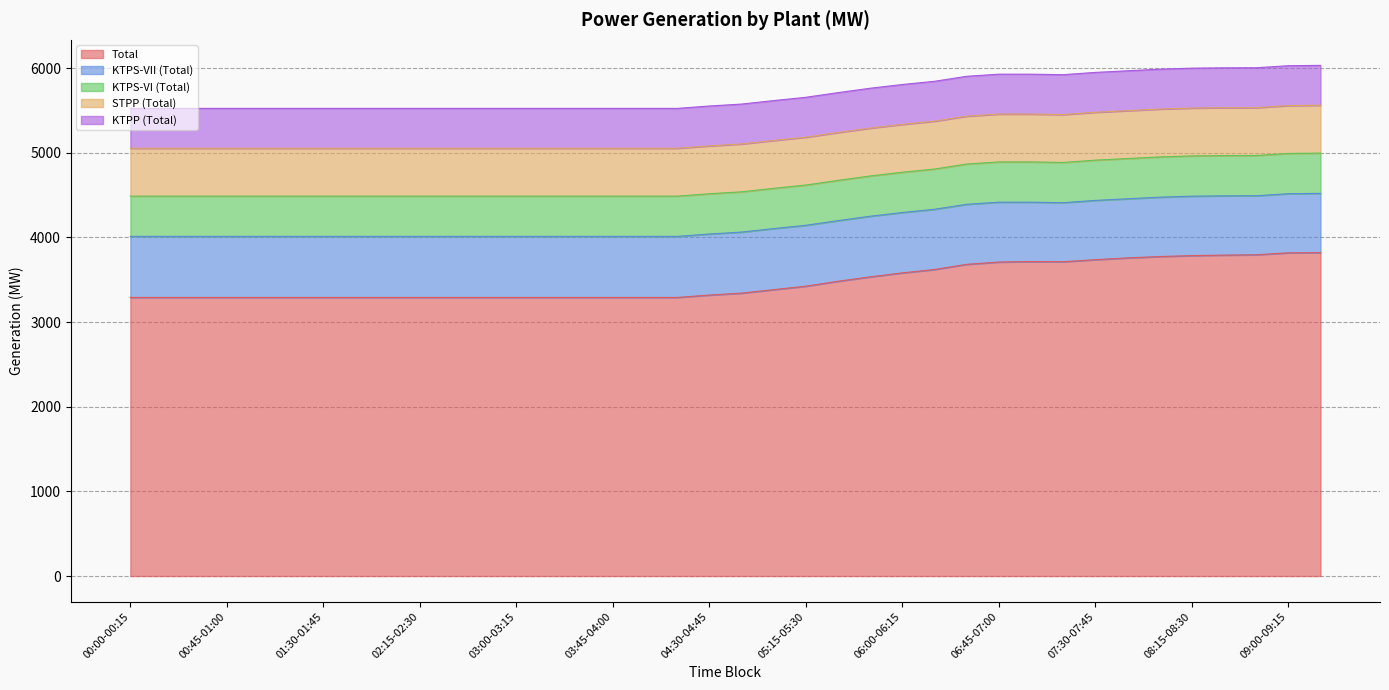

Reading right to left, what are all the values shown in this chart?

Total: 09:15-09:30=3819.6	09:00-09:15=3817.6	08:45-09:00=3794.6	08:30-08:45=3790.6	08:15-08:30=3784.6	08:00-08:15=3773.6	07:45-08:00=3757.6	07:30-07:45=3736.6	07:15-07:30=3712.6	07:00-07:15=3714.6	06:45-07:00=3708.6	06:30-06:45=3681.6	06:15-06:30=3620.6	06:00-06:15=3580.6	05:45-06:00=3533.6	05:30-05:45=3481.6	05:15-05:30=3423.6	05:00-05:15=3382.6	04:45-05:00=3341.6	04:30-04:45=3318.6	04:15-04:30=3290.6	04:00-04:15=3290.6	03:45-04:00=3290.6	03:30-03:45=3290.6	03:15-03:30=3290.6	03:00-03:15=3290.6	02:45-03:00=3290.6	02:30-02:45=3290.6	02:15-02:30=3290.6	02:00-02:15=3290.6	01:45-02:00=3290.6	01:30-01:45=3290.6	01:15-01:30=3290.6	01:00-01:15=3290.6	00:45-01:00=3290.6	00:30-00:45=3290.6	00:15-00:30=3290.6	00:00-00:15=3290.6
KTPS-VII (Total): 09:15-09:30=700.0	09:00-09:15=698.0	08:45-09:00=697.0	08:30-08:45=700.0	08:15-08:30=702.0	08:00-08:15=701.0	07:45-08:00=698.0	07:30-07:45=700.0	07:15-07:30=697.0	07:00-07:15=701.0	06:45-07:00=707.0	06:30-06:45=709.0	06:15-06:30=711.0	06:00-06:15=713.0	05:45-06:00=716.0	05:30-05:45=716.0	05:15-05:30=719.0	05:00-05:15=721.0	04:45-05:00=721.0	04:30-04:45=721.0	04:15-04:30=721.0	04:00-04:15=721.0	03:45-04:00=721.0	03:30-03:45=721.0	03:15-03:30=721.0	03:00-03:15=721.0	02:45-03:00=721.0	02:30-02:45=721.0	02:15-02:30=721.0	02:00-02:15=721.0	01:45-02:00=721.0	01:30-01:45=721.0	01:15-01:30=721.0	01:00-01:15=721.0	00:45-01:00=721.0	00:30-00:45=721.0	00:15-00:30=721.0	00:00-00:15=721.0
KTPS-VI (Total): 09:15-09:30=475.4	09:00-09:15=475.4	08:45-09:00=475.4	08:30-08:45=475.4	08:15-08:30=475.4	08:00-08:15=475.4	07:45-08:00=475.4	07:30-07:45=475.4	07:15-07:30=475.4	07:00-07:15=475.4	06:45-07:00=475.4	06:30-06:45=475.4	06:15-06:30=475.4	06:00-06:15=475.4	05:45-06:00=475.4	05:30-05:45=475.4	05:15-05:30=475.4	05:00-05:15=475.4	04:45-05:00=475.4	04:30-04:45=475.4	04:15-04:30=475.4	04:00-04:15=475.4	03:45-04:00=475.4	03:30-03:45=475.4	03:15-03:30=475.4	03:00-03:15=475.4	02:45-03:00=475.4	02:30-02:45=475.4	02:15-02:30=475.4	02:00-02:15=475.4	01:45-02:00=475.4	01:30-01:45=475.4	01:15-01:30=475.4	01:00-01:15=475.4	00:45-01:00=475.4	00:30-00:45=475.4	00:15-00:30=475.4	00:00-00:15=475.4
STPP (Total): 09:15-09:30=565.5	09:00-09:15=565.5	08:45-09:00=565.5	08:30-08:45=565.5	08:15-08:30=565.5	08:00-08:15=565.5	07:45-08:00=565.5	07:30-07:45=565.5	07:15-07:30=565.5	07:00-07:15=565.5	06:45-07:00=565.5	06:30-06:45=565.5	06:15-06:30=565.5	06:00-06:15=565.5	05:45-06:00=565.5	05:30-05:45=565.5	05:15-05:30=565.5	05:00-05:15=565.5	04:45-05:00=565.5	04:30-04:45=565.5	04:15-04:30=565.5	04:00-04:15=565.5	03:45-04:00=565.5	03:30-03:45=565.5	03:15-03:30=565.5	03:00-03:15=565.5	02:45-03:00=565.5	02:30-02:45=565.5	02:15-02:30=565.5	02:00-02:15=565.5	01:45-02:00=565.5	01:30-01:45=565.5	01:15-01:30=565.5	01:00-01:15=565.5	00:45-01:00=565.5	00:30-00:45=565.5	00:15-00:30=565.5	00:00-00:15=565.5
KTPP (Total): 09:15-09:30=471.0	09:00-09:15=471.0	08:45-09:00=471.0	08:30-08:45=471.0	08:15-08:30=471.0	08:00-08:15=471.0	07:45-08:00=471.0	07:30-07:45=471.0	07:15-07:30=471.0	07:00-07:15=471.0	06:45-07:00=471.0	06:30-06:45=471.0	06:15-06:30=471.0	06:00-06:15=471.0	05:45-06:00=471.0	05:30-05:45=471.0	05:15-05:30=471.0	05:00-05:15=471.0	04:45-05:00=471.0	04:30-04:45=471.0	04:15-04:30=471.0	04:00-04:15=471.0	03:45-04:00=471.0	03:30-03:45=471.0	03:15-03:30=471.0	03:00-03:15=471.0	02:45-03:00=471.0	02:30-02:45=471.0	02:15-02:30=471.0	02:00-02:15=471.0	01:45-02:00=471.0	01:30-01:45=471.0	01:15-01:30=471.0	01:00-01:15=471.0	00:45-01:00=471.0	00:30-00:45=471.0	00:15-00:30=471.0	00:00-00:15=471.0